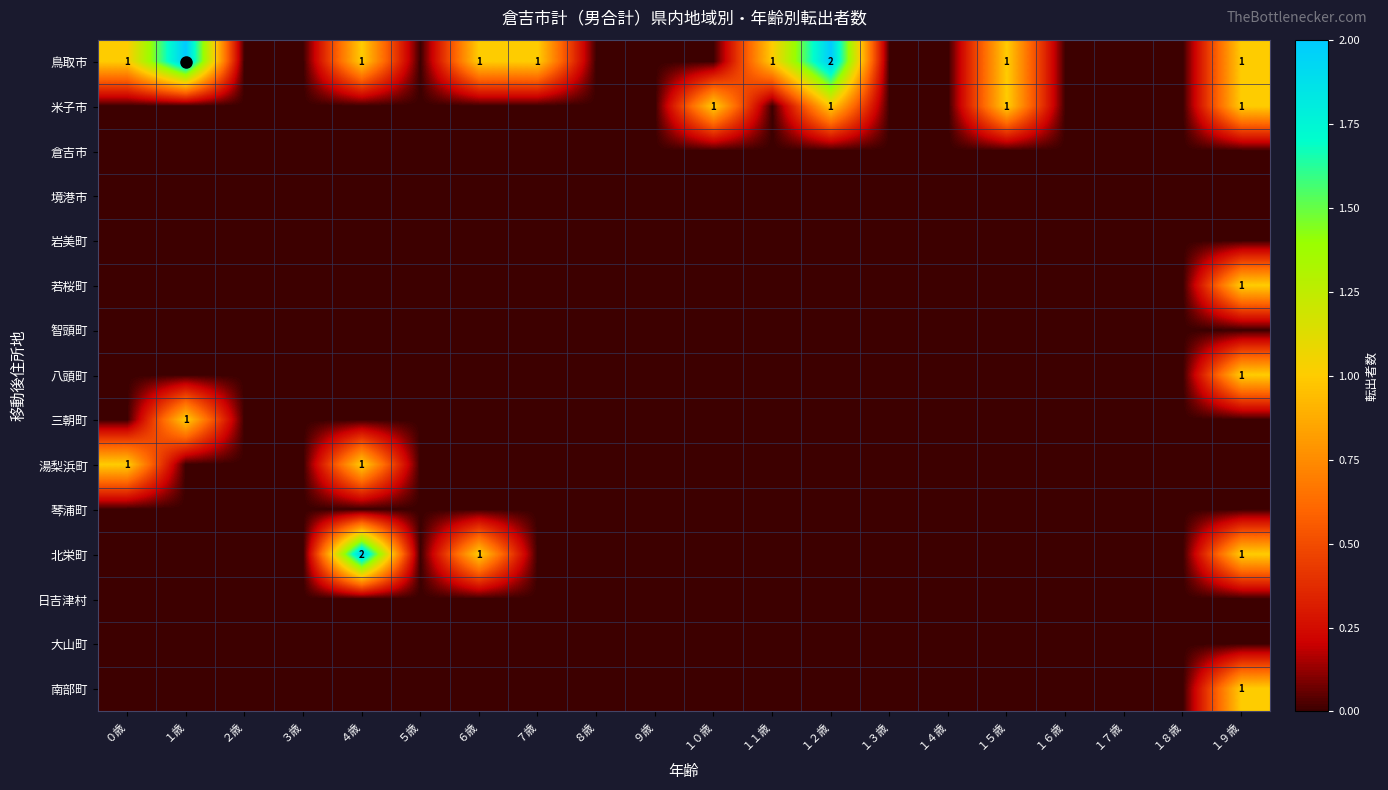

At which category does the chart reach its minimum across all series?

２歳